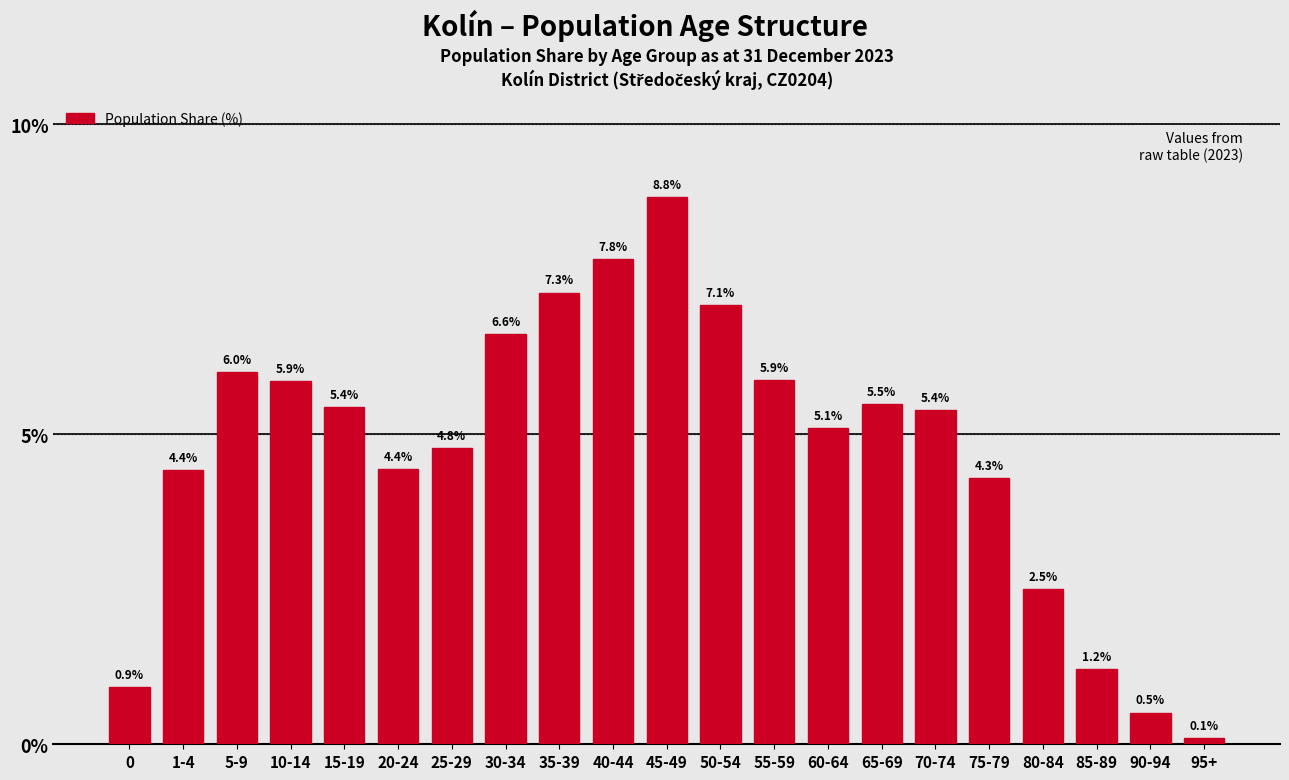

Reading right to left, transcribe all the data shown in this chart.

95+=0.1	90-94=0.5	85-89=1.2	80-84=2.5	75-79=4.3	70-74=5.4	65-69=5.5	60-64=5.1	55-59=5.9	50-54=7.1	45-49=8.8	40-44=7.8	35-39=7.3	30-34=6.6	25-29=4.8	20-24=4.4	15-19=5.4	10-14=5.9	5-9=6.0	1-4=4.4	0=0.9